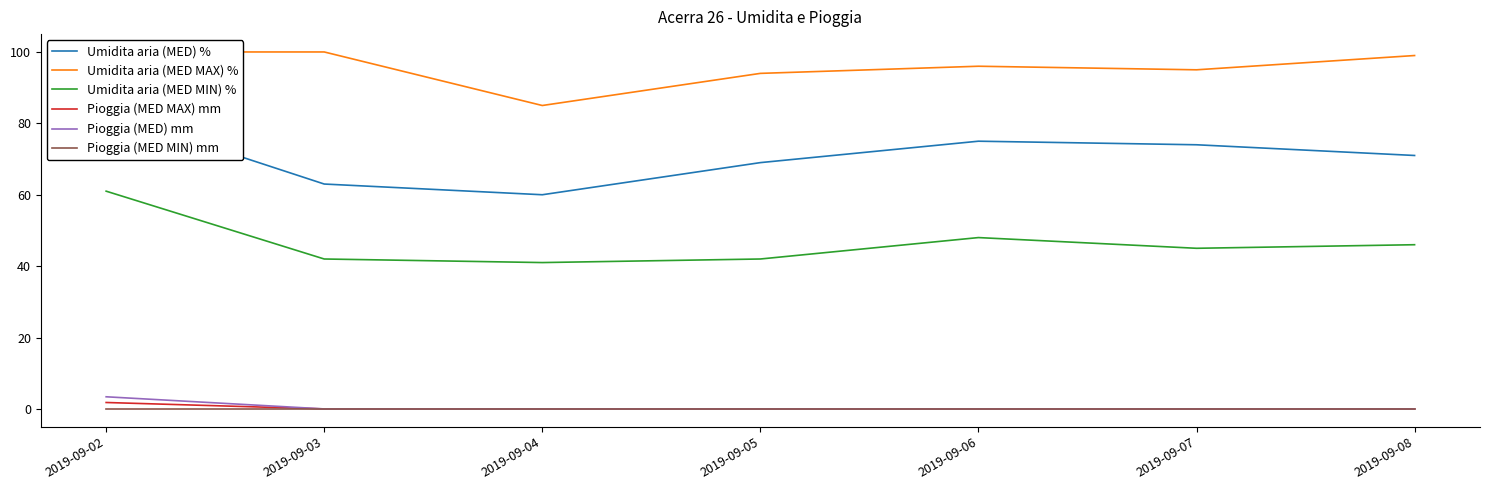

How many interior local valleys does the Umidita aria (MED MIN) % series have?

2